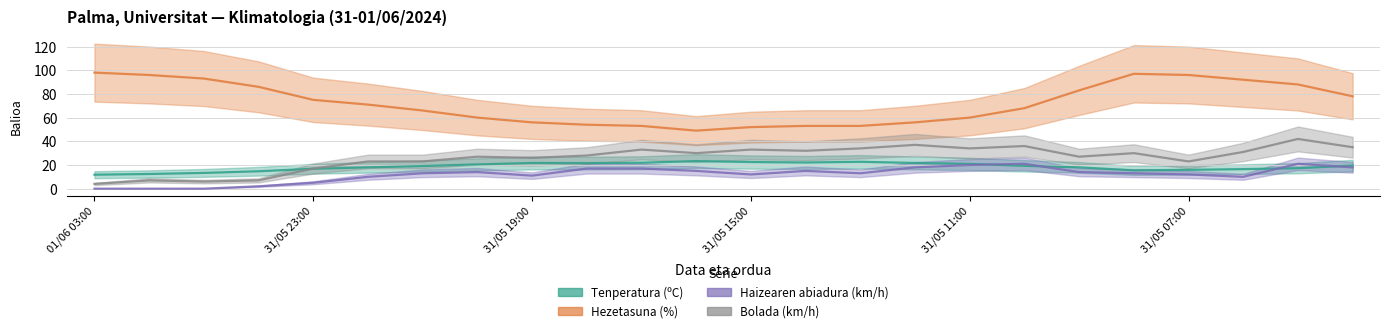

List the series in order of their peak value, lowest first.

Haizearen abiadura (km/h), Tenperatura (ºC), Bolada (km/h), Hezetasuna (%)